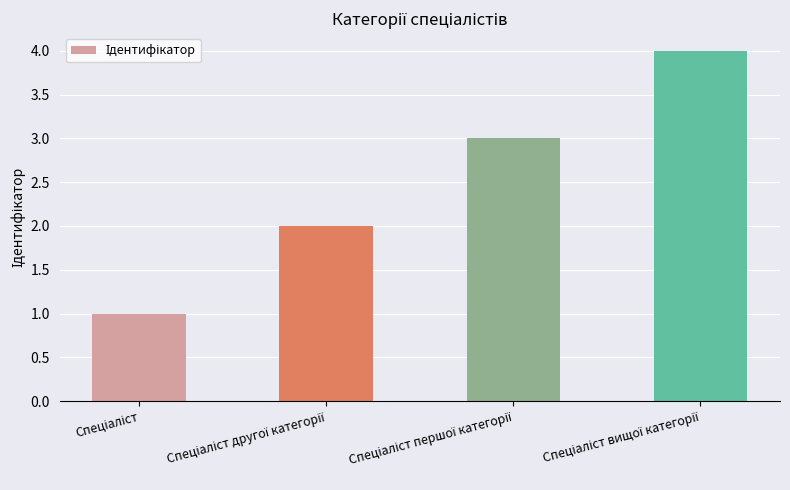

What is the maximum value shown in the chart?

4